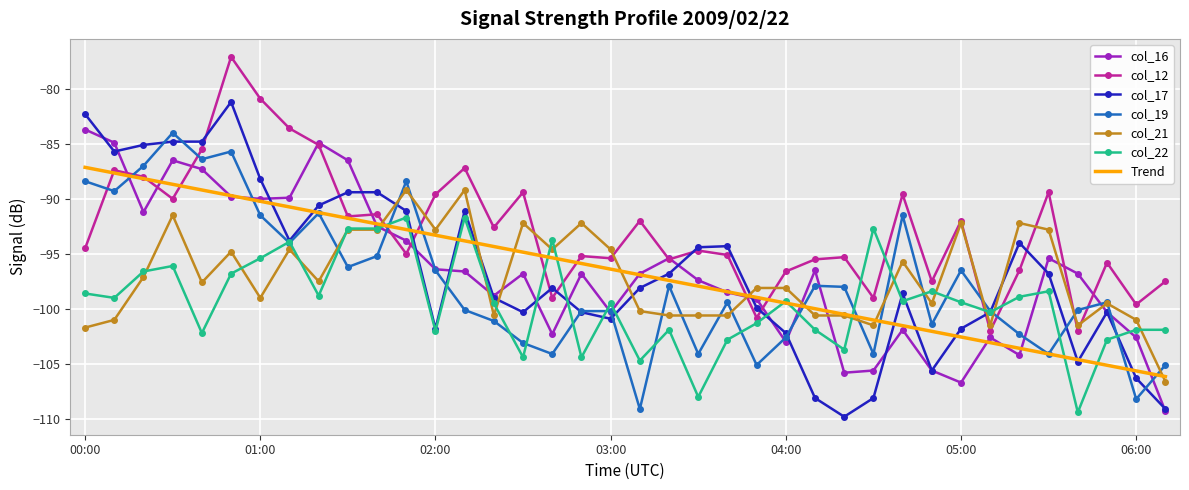

What is the average value of the col_19 series?

-97.6